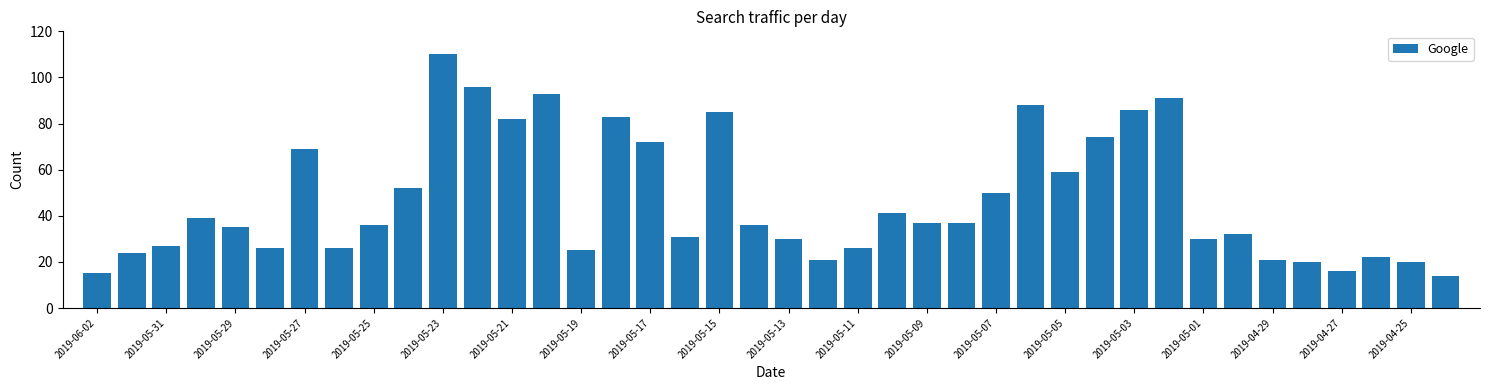

What is the average value?

47